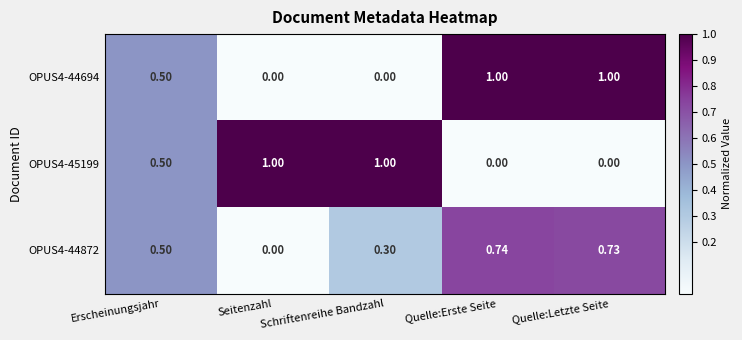

Where is OPUS4-44872 nearest to the value 0?

Seitenzahl